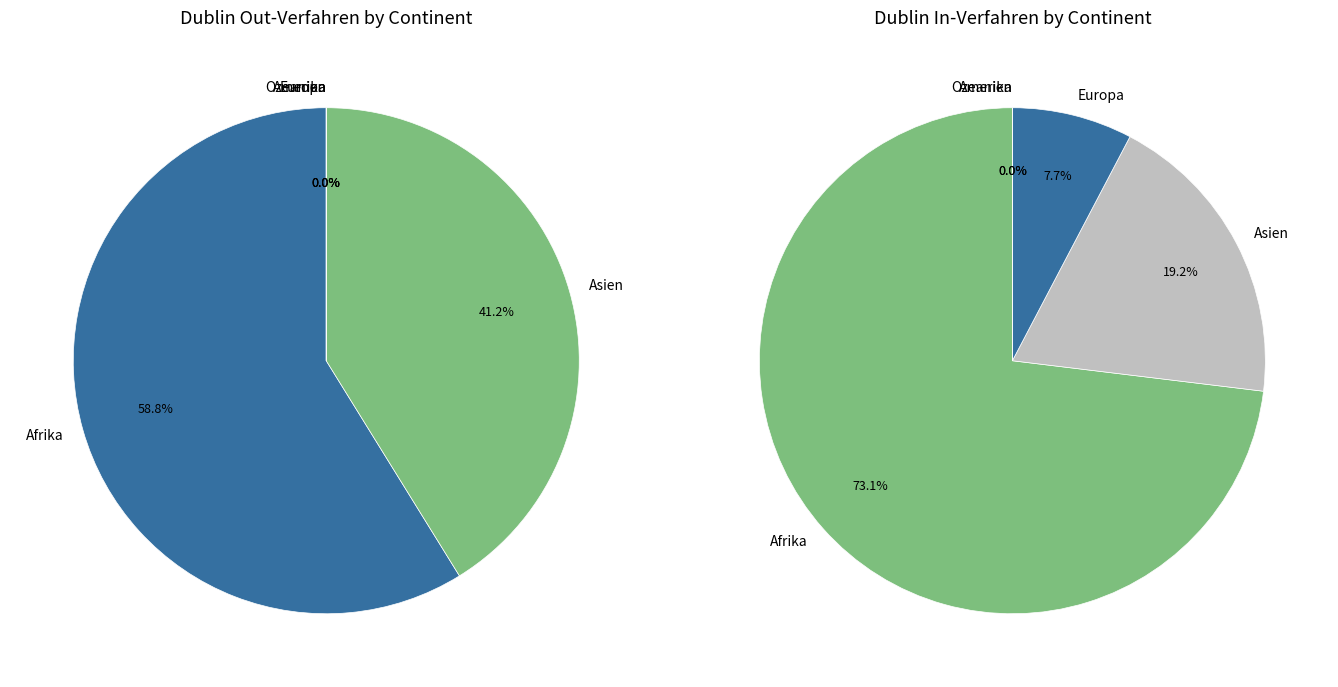

Between Asien and Europa, which series saw the biggest shift?

In-Verfahren